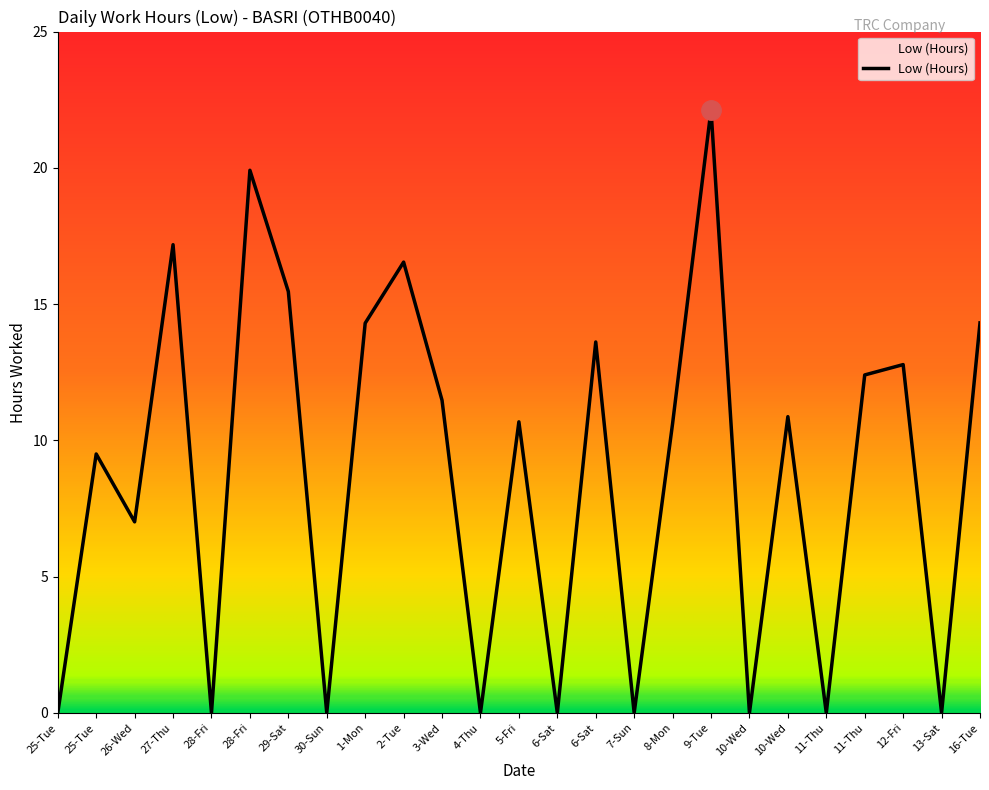

Is this an area chart (filled region under the line)?

Yes